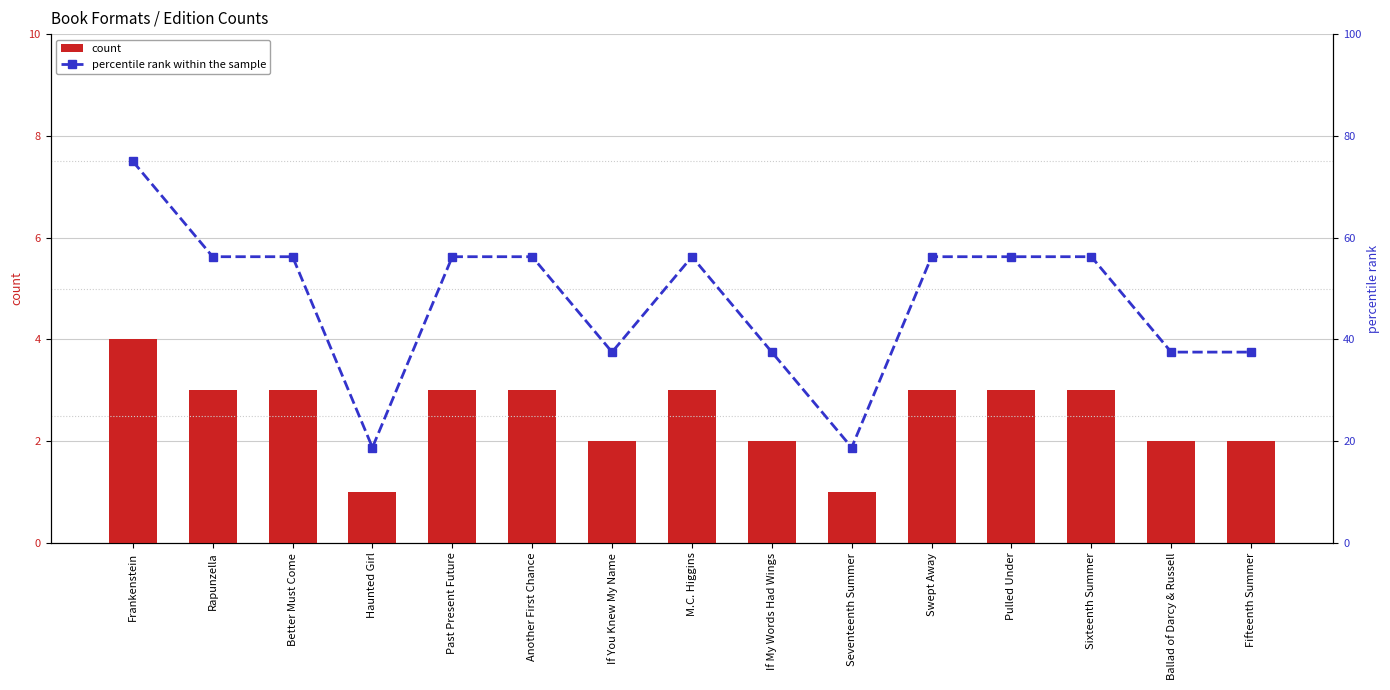

What is the spread (max minus min) of values at Past Present Future?

53.2